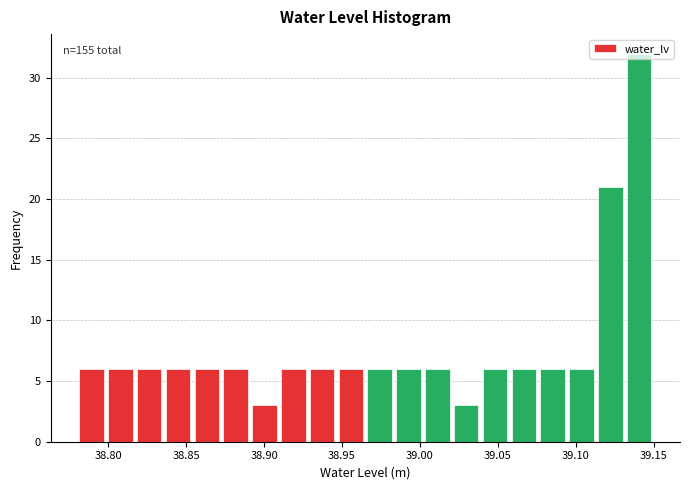

Read against the x-axis, roughly where is the centre of the tallest bar?

39.140